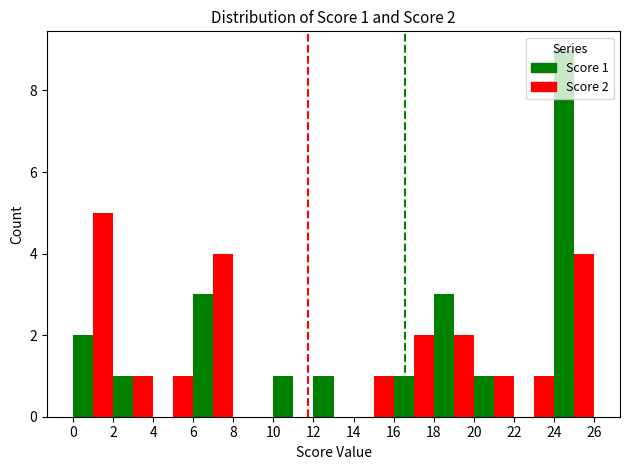

Are the bars horizontal?

No